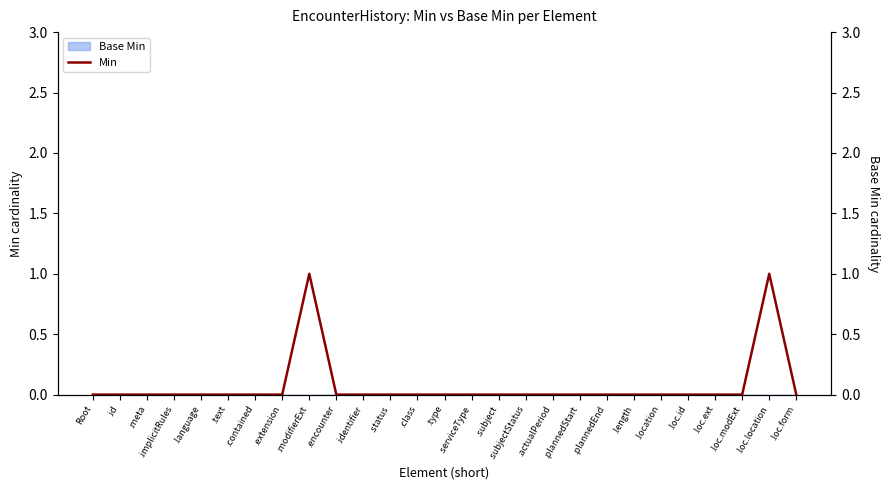

Rank the categories by value from lowest to highest.

Root, .id, .meta, .implicitRules, .language, .text, .contained, .extension, .encounter, .identifier, .status, .class, .type, .serviceType, .subject, .subjectStatus, .actualPeriod, .plannedStart, .plannedEnd, .length, .location, .loc.id, .loc.ext, .loc.modExt, .loc.form, .modifierExt, .loc.location